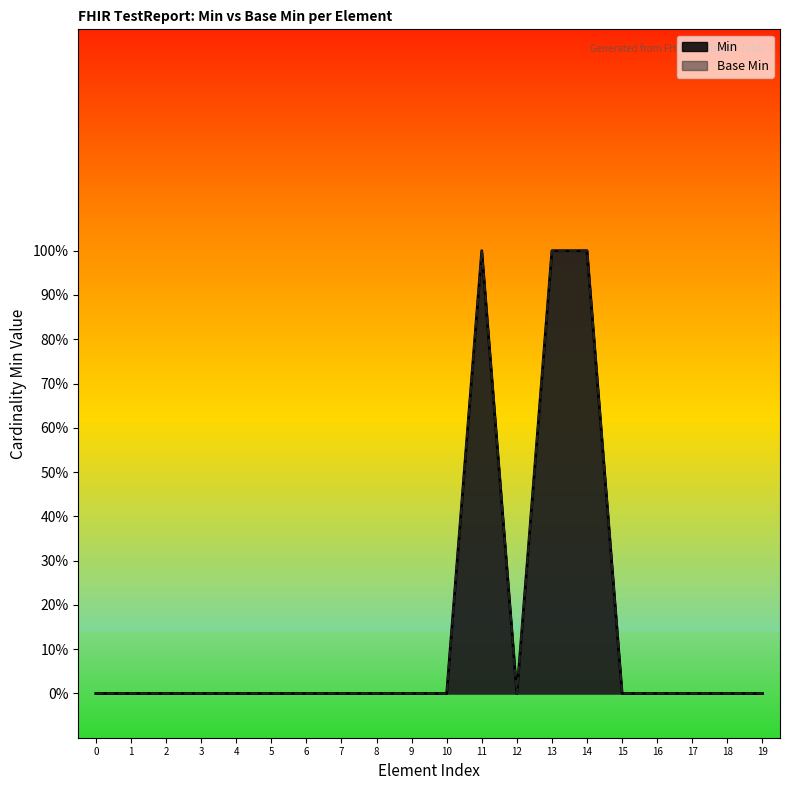

What is the difference between the maximum and minimum values in the Min series?

1